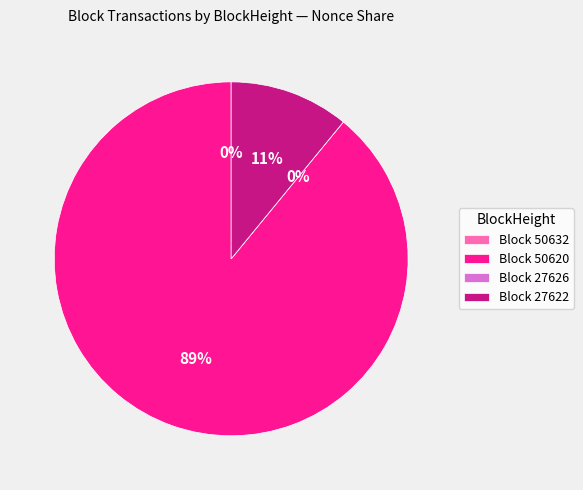

What portion of the pie excludes 50620?

10.9%